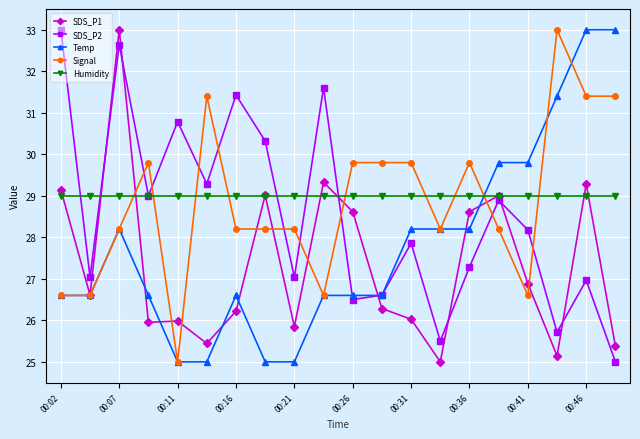

Count the number of categories in the chart.

20